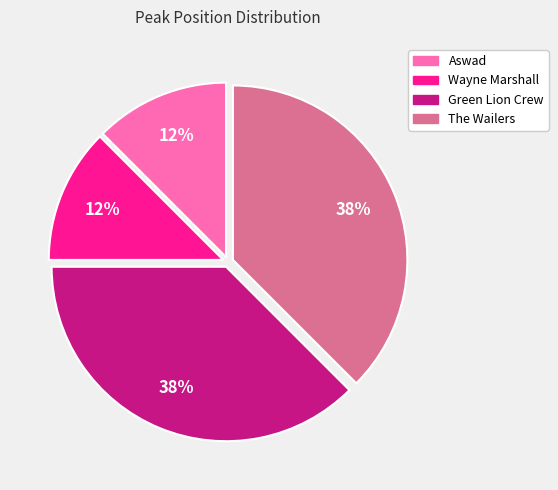

Between Wayne Marshall and Green Lion Crew, which is larger?

Green Lion Crew